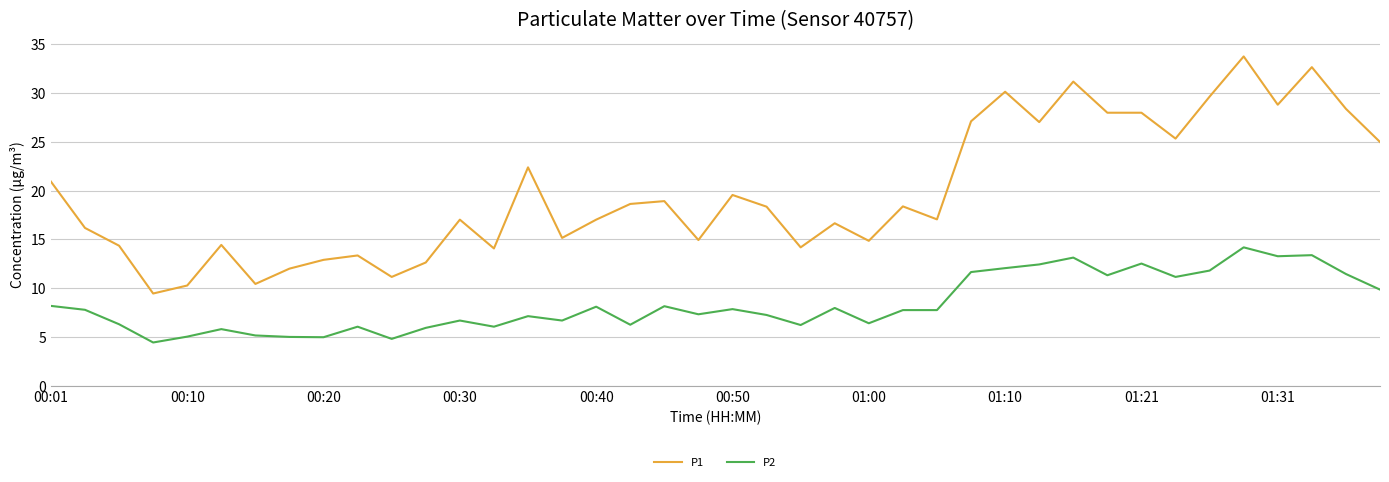

What is the smallest value displayed?

4.4